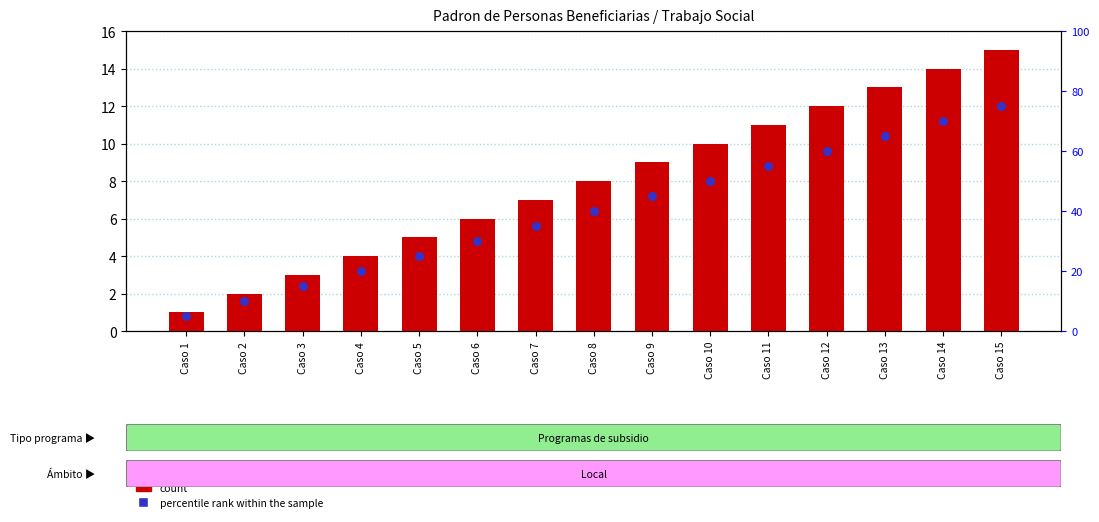

Which series contains the highest Y value?

percentile rank within the sample